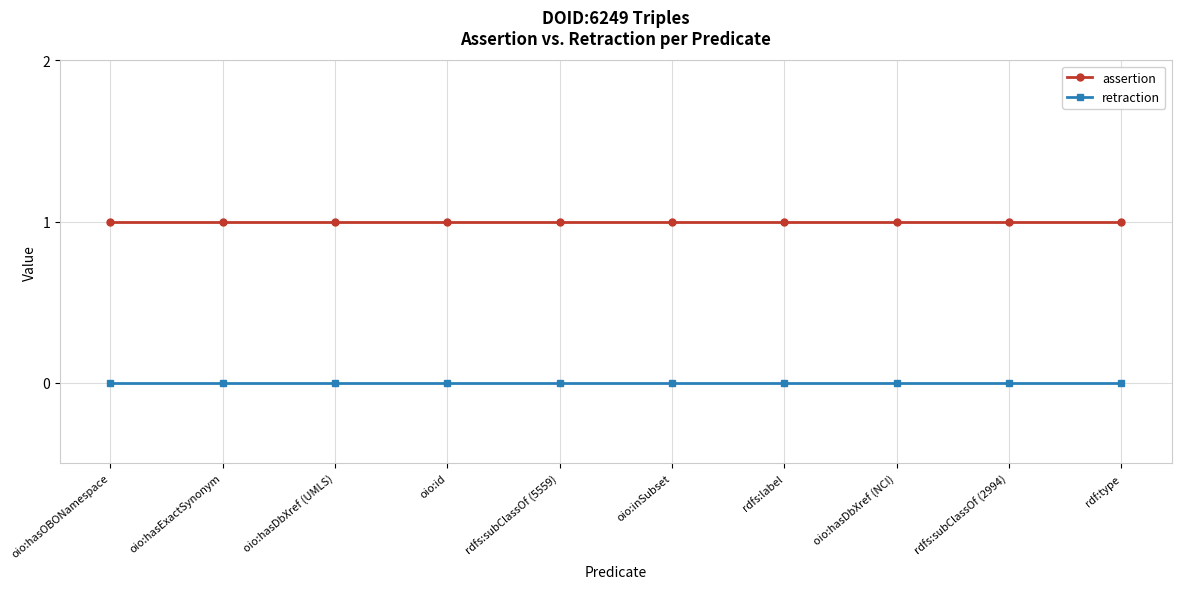

How many lines are shown in the chart?

2